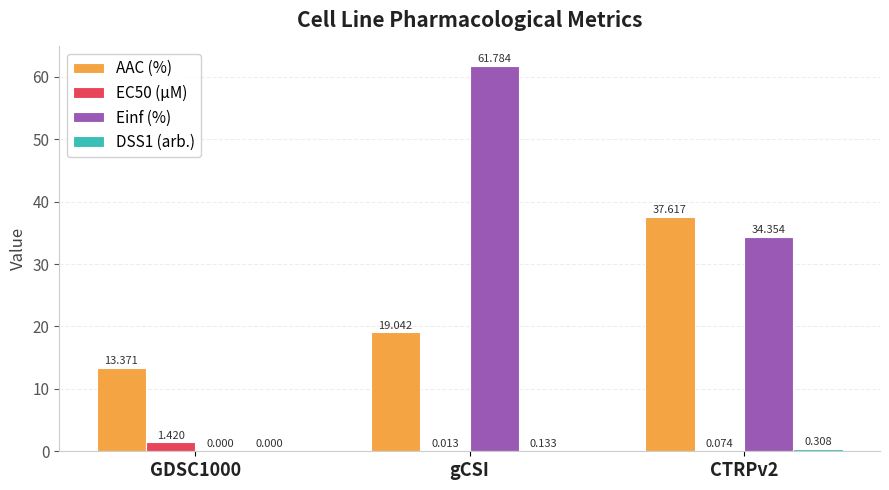

Where does the Einf (%) series first go above 34?

gCSI